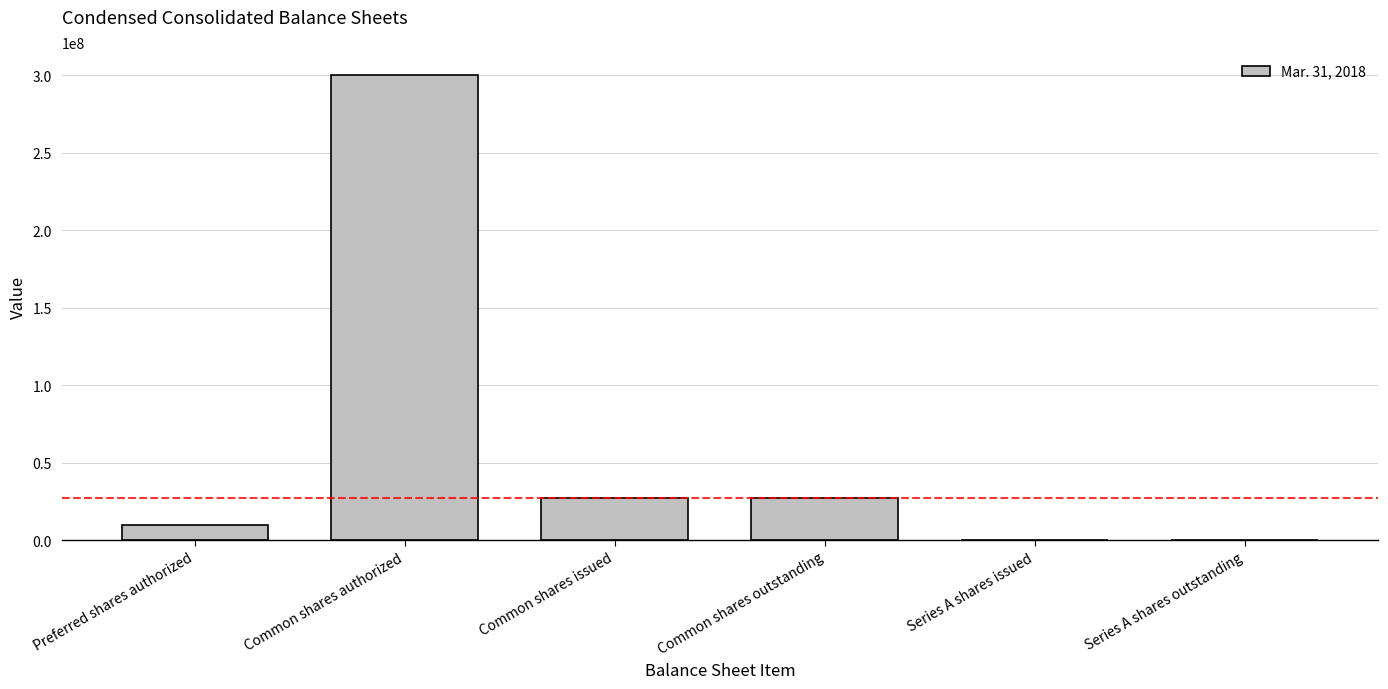

What is the sum of the values at Common shares authorized and Series A shares issued?

300050000